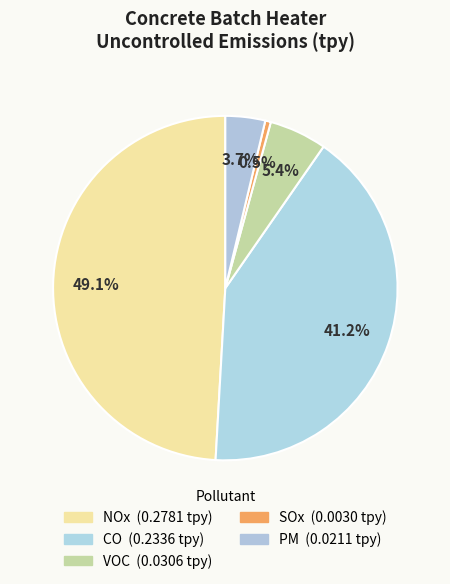

Does VOC represent more than half of the total?

No